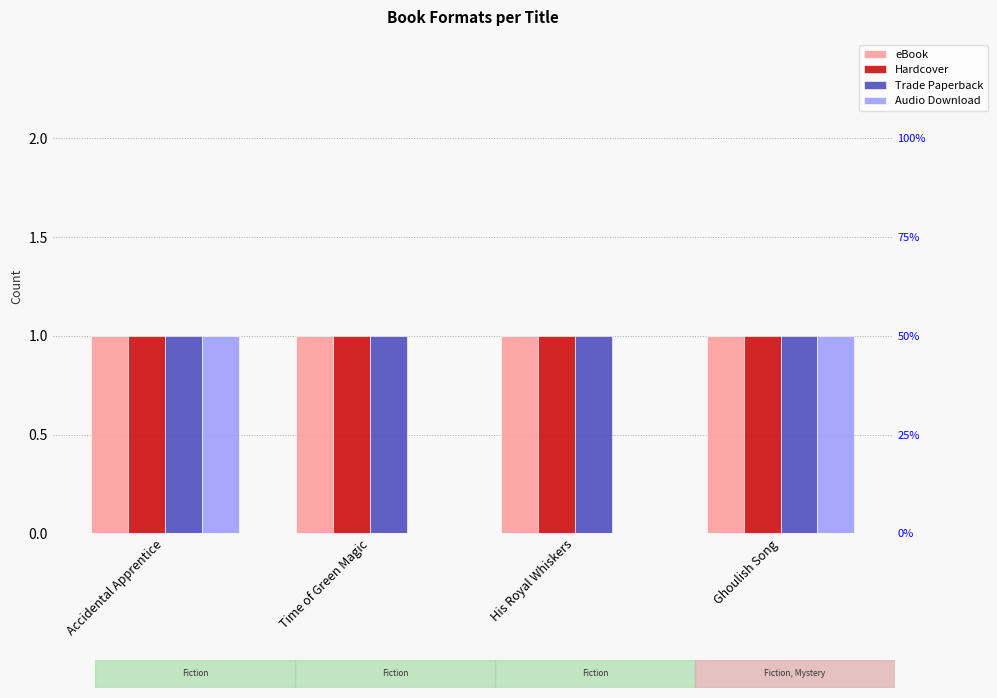

True or false: Trade Paperback has a value of 2 at His Royal Whiskers.

False